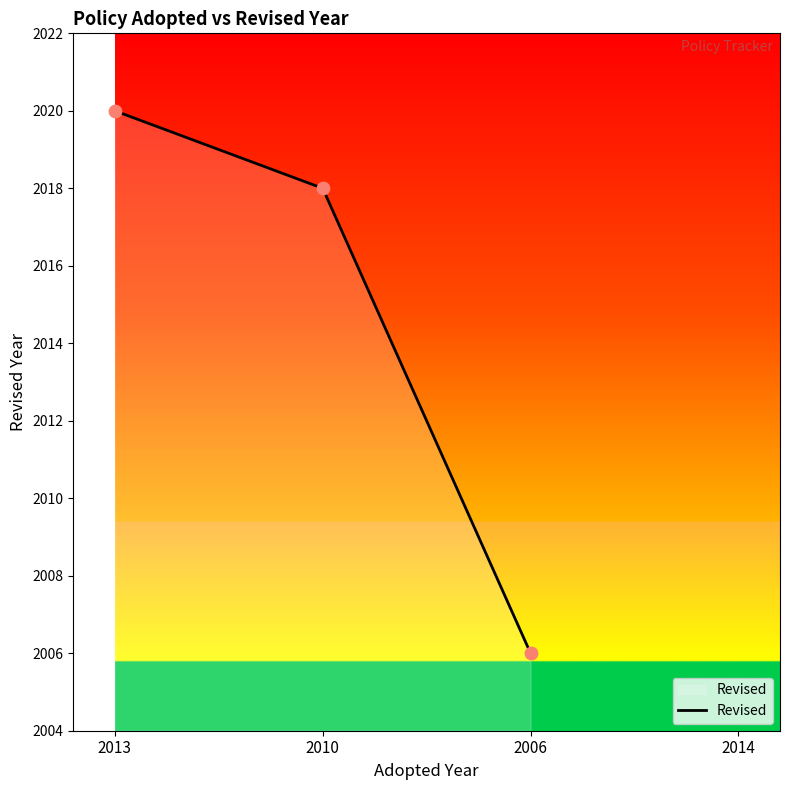

Approximately how many times larger is the value at 2010 compared to 2013?

1.0